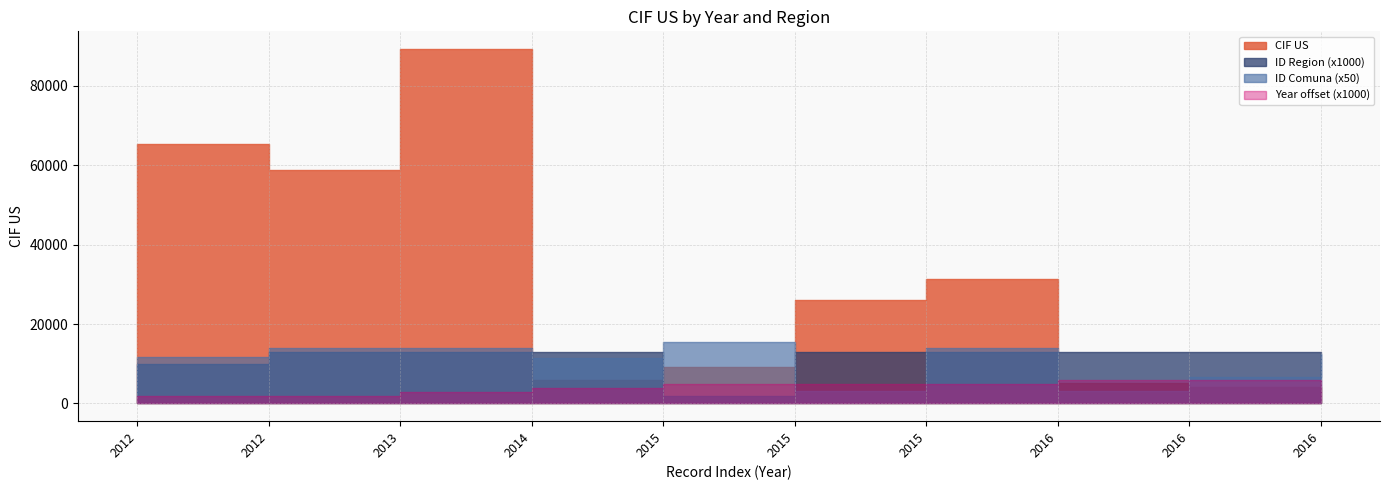

Where is ID Comuna nearest to the value 187?

2014